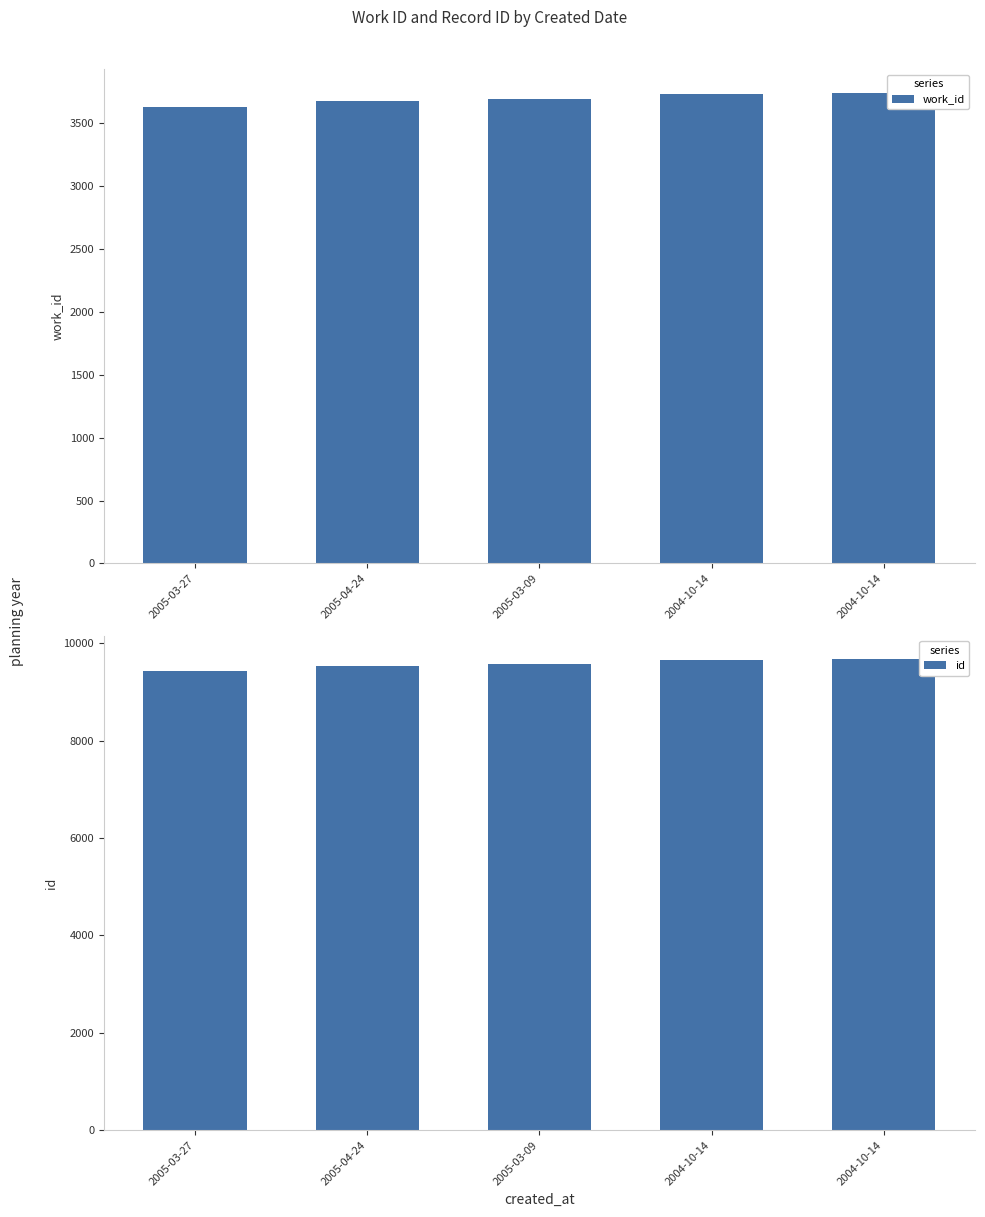

What is the difference between the maximum and minimum values in the work_id series?

116